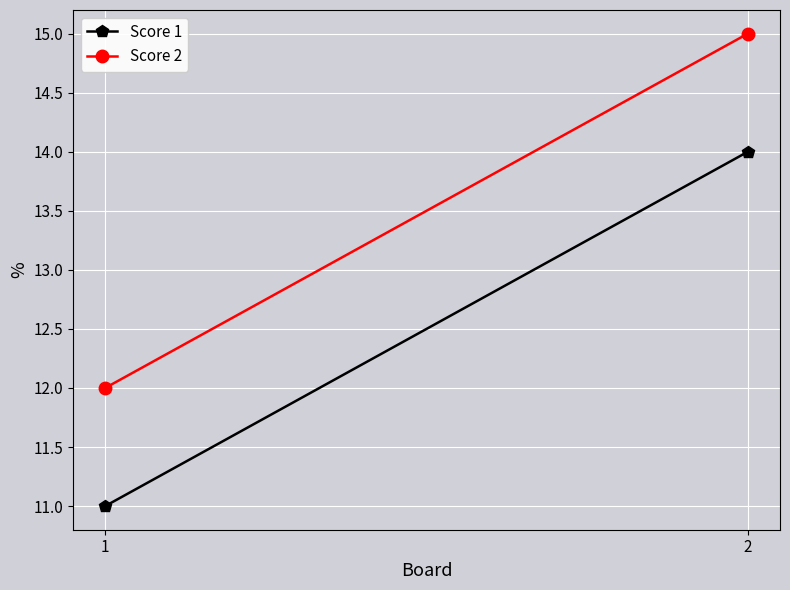

What is the greatest value displayed?

15